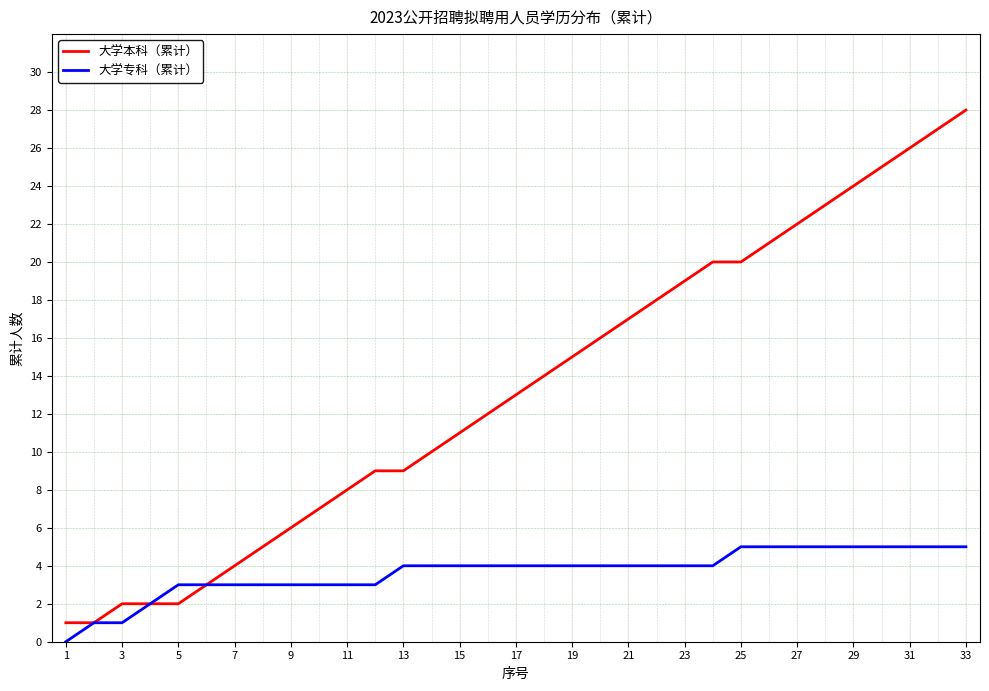

Rank the series by their average value, from highest to lowest.

大学本科（累计）, 大学专科（累计）